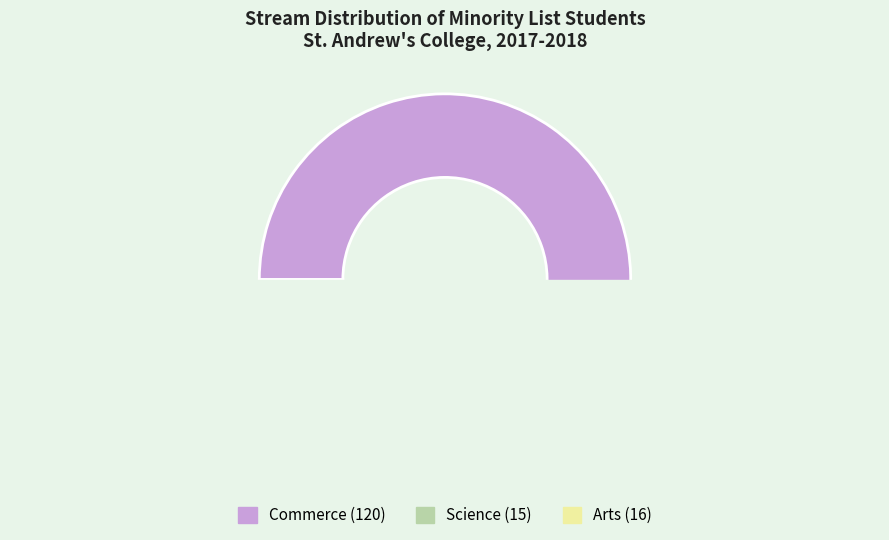

How many segments does this pie chart have?

3